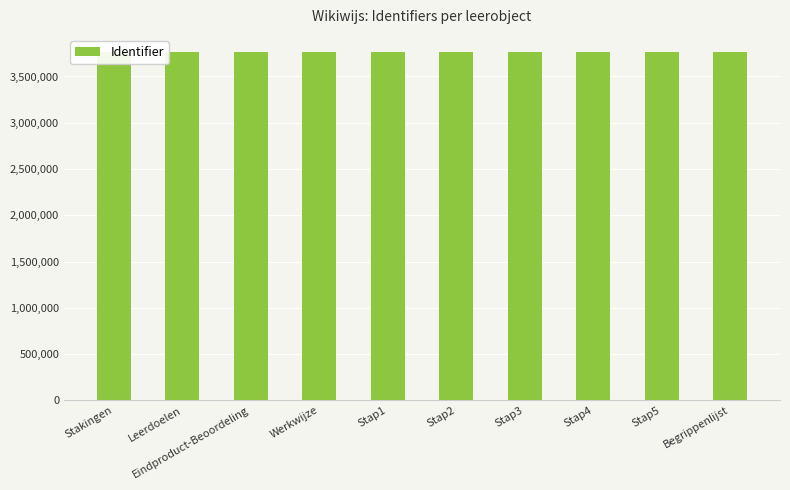

Rank the categories by value from lowest to highest.

Stakingen, Leerdoelen, Eindproduct-Beoordeling, Werkwijze, Stap1, Stap2, Stap3, Stap4, Stap5, Begrippenlijst